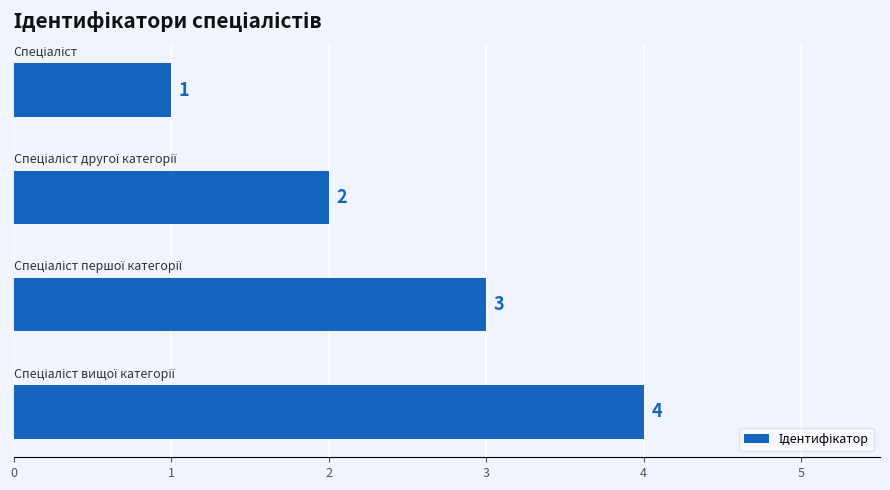

What is the difference between the maximum and minimum values?

3